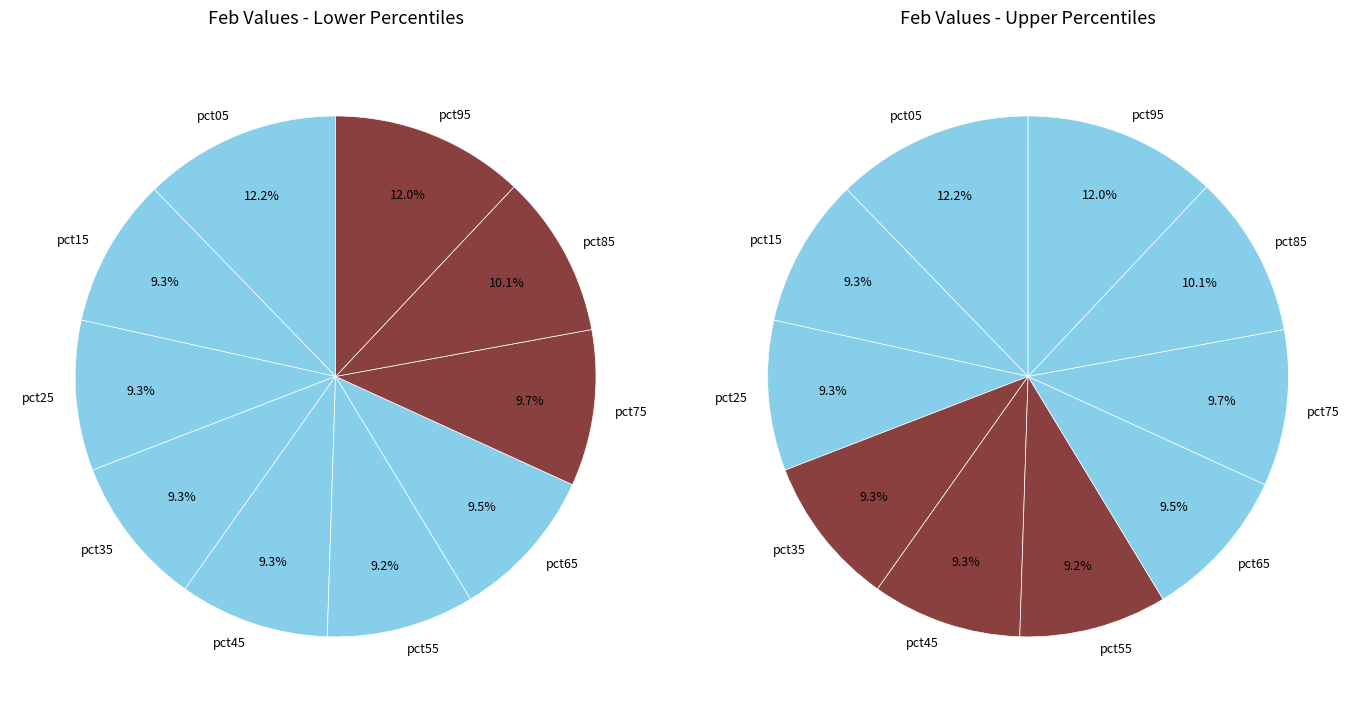

Which category has the smallest portion of the pie?

pct55